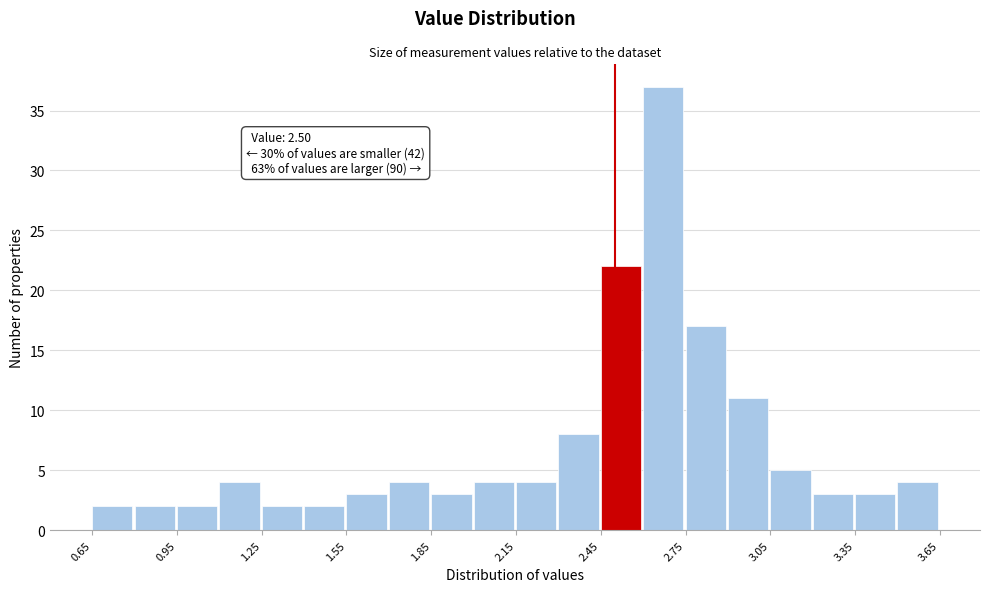

Read against the x-axis, roughly where is the centre of the tallest bar?

2.65